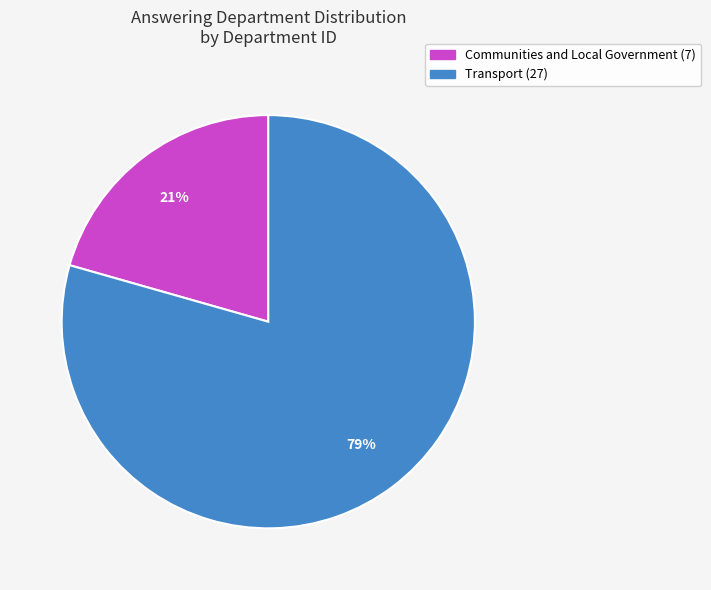

To the nearest percent, what is the average slice percentage?

50%